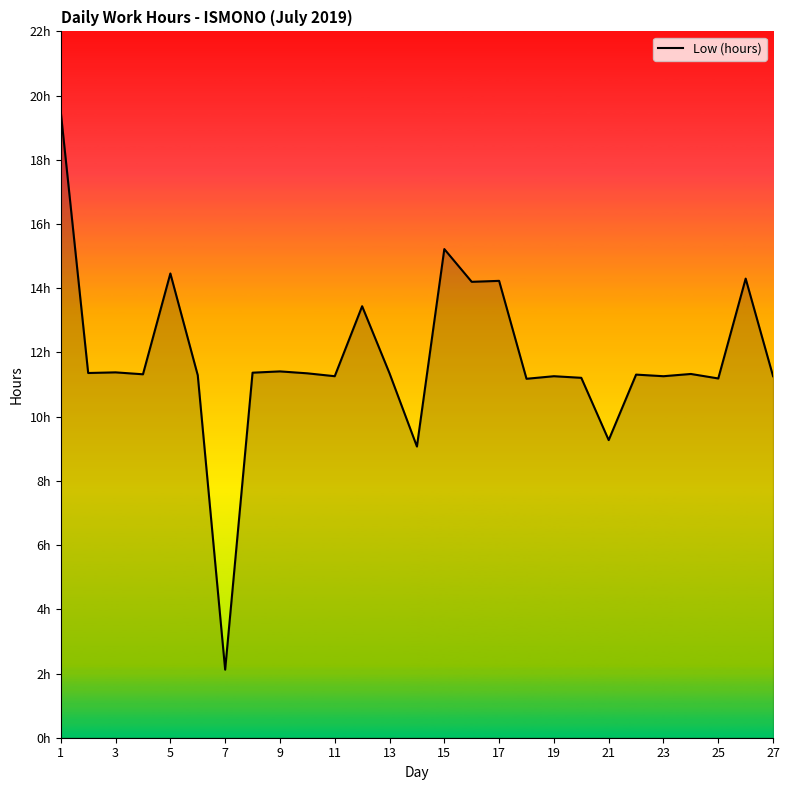

What is the minimum value shown in the chart?

2.1